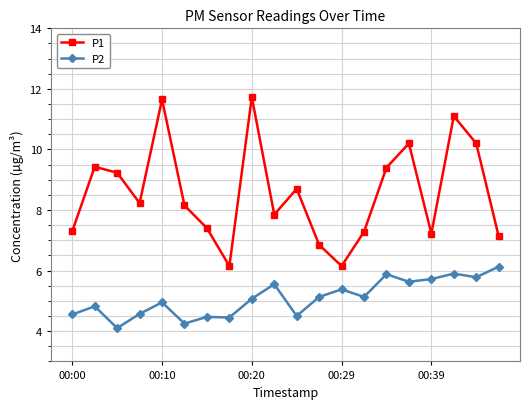

At how many categories does at least one series exceed 7?

17